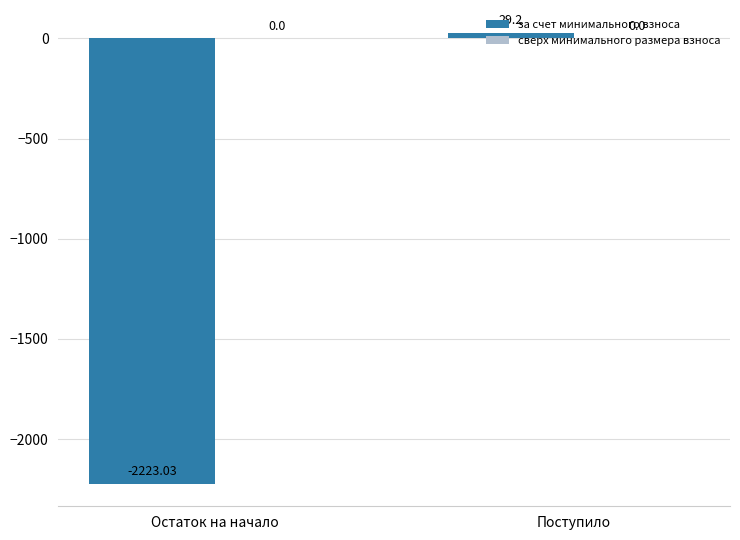

What is the change in value from Остаток на начало to Поступило?

+2252.2